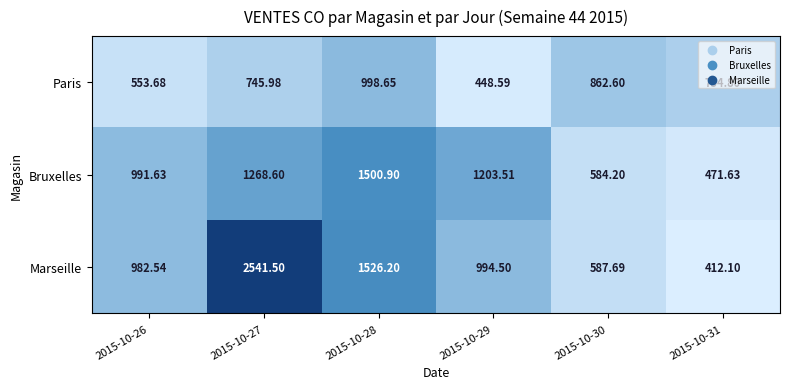

At 2015-10-26, list the series in order from smallest to largest.

Paris, Marseille, Bruxelles